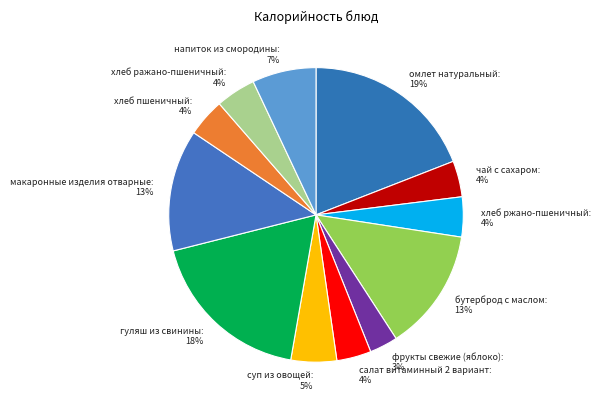

To the nearest percent, what is the difference between the largest and smallest slice percentages?

16%